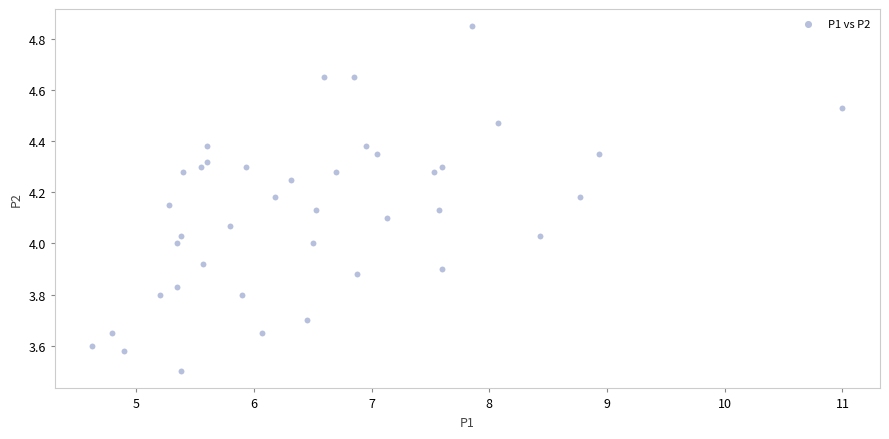

What is the range of X values (max minus min)?

6.4